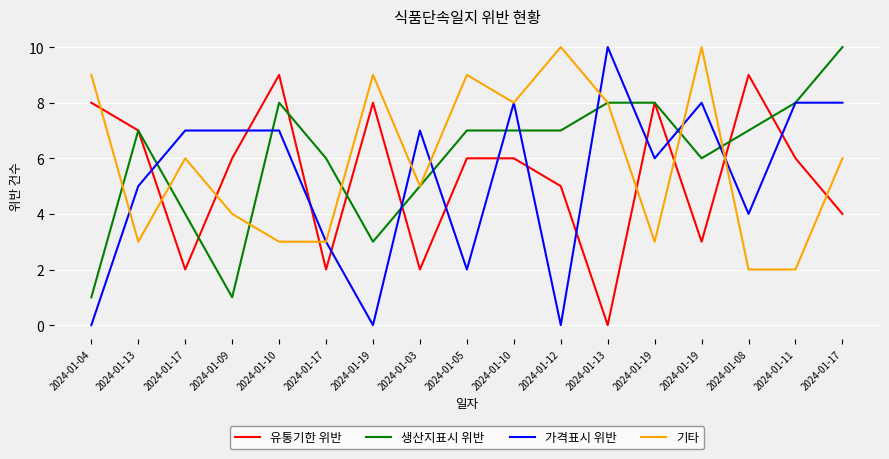

Between 2024-01-04 and 2024-01-12, which series saw the biggest shift?

생산지표시 위반